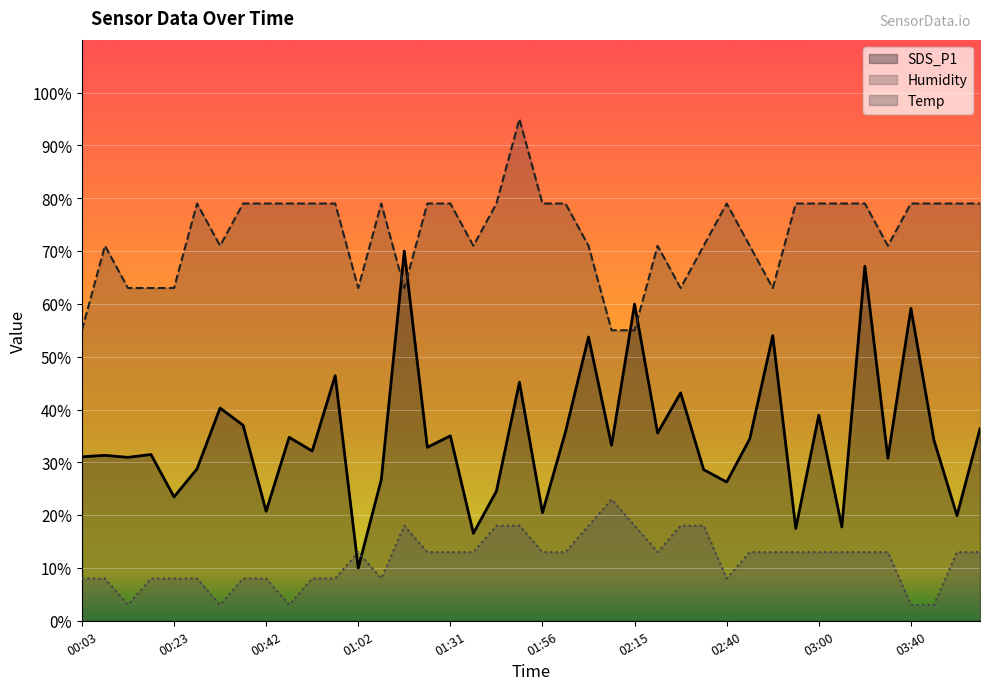

At which label does Humidity first exceed 78?

00:28